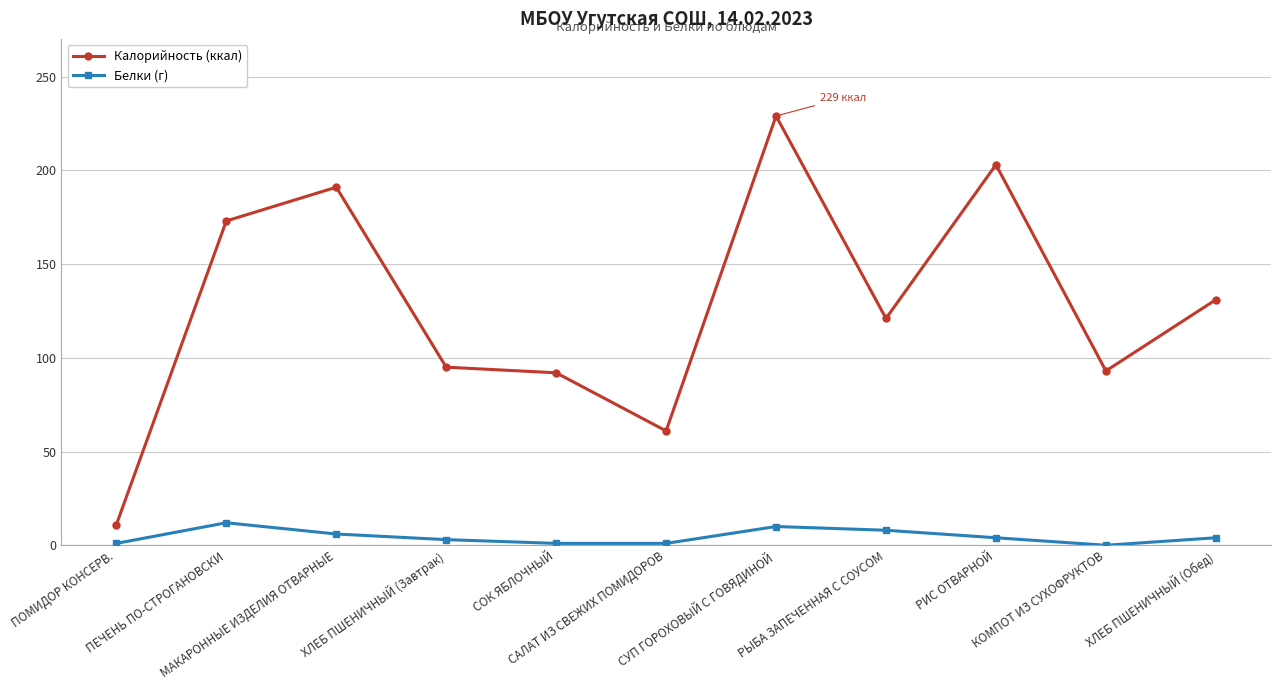

List the series in order of their overall mean, lowest first.

Белки (г), Калорийность (ккал)